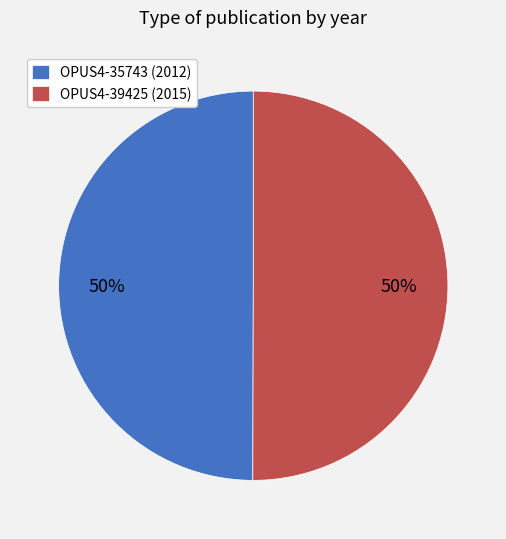

Combined, do OPUS4-35743 (2012) and OPUS4-39425 (2015) account for over 50%?

Yes